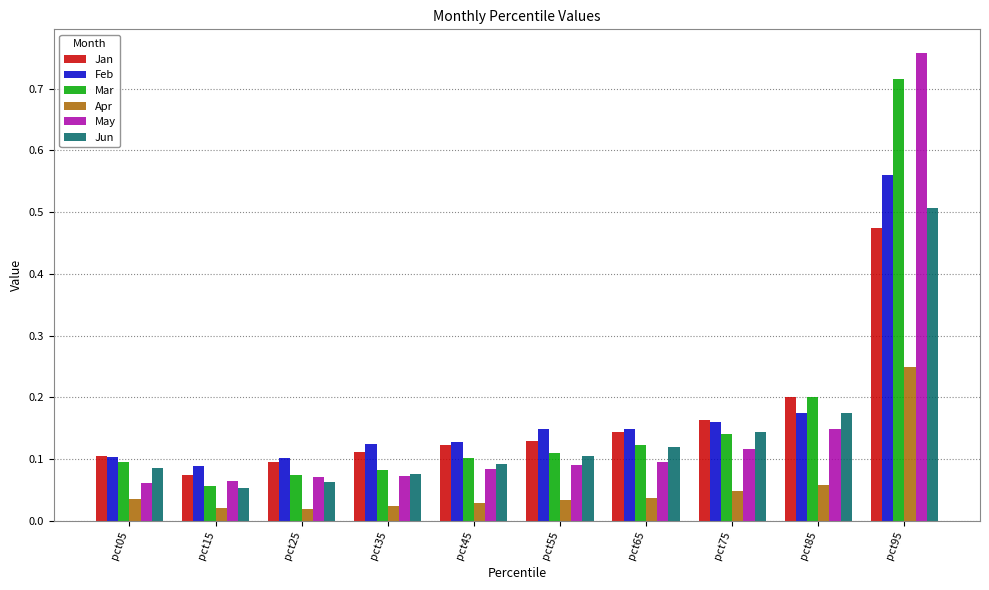

The Apr series shows 0.4 at pct95. True or false?

False